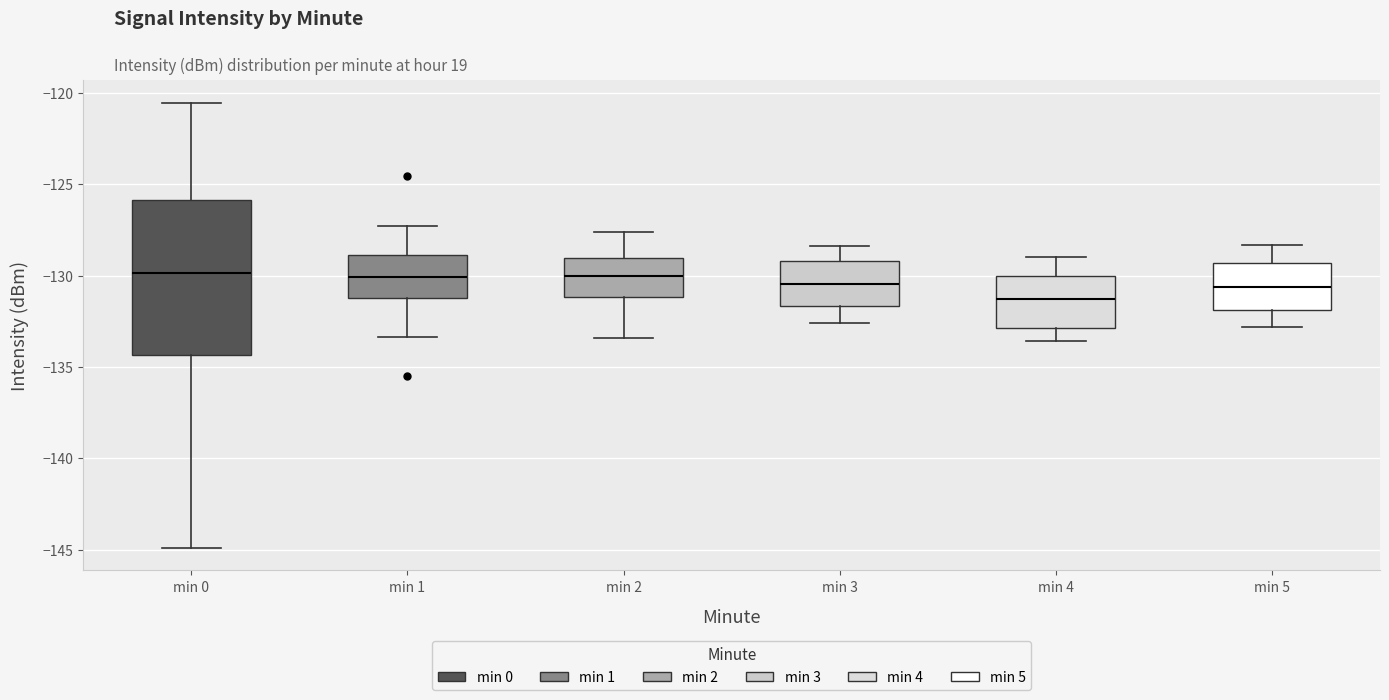

Reading left to right, read every box against the y-axis: the position of its median line, the range the box covers, and the ends of its whiskers. The values are not printed on the chart, so give them approximately, as read against the axis.

min 0: median -130.0, box -134.5 to -126.0, whiskers -145.0 to -120.5
min 1: median -130.0, box -131.0 to -129.0, whiskers -133.5 to -127.5
min 2: median -130.0, box -131.0 to -129.0, whiskers -133.5 to -127.5
min 3: median -130.5, box -131.5 to -129.0, whiskers -132.5 to -128.5
min 4: median -131.5, box -133.0 to -130.0, whiskers -133.5 to -129.0
min 5: median -130.5, box -132.0 to -129.5, whiskers -133.0 to -128.5